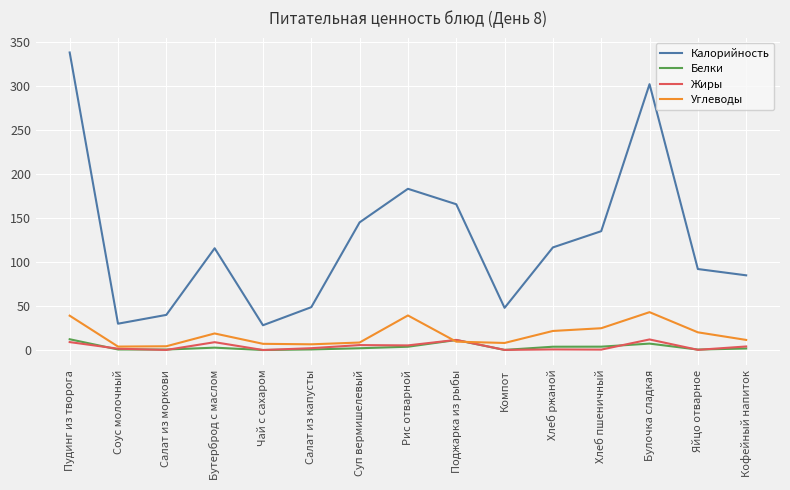

Which series has the largest range (max minus min)?

Калорийность